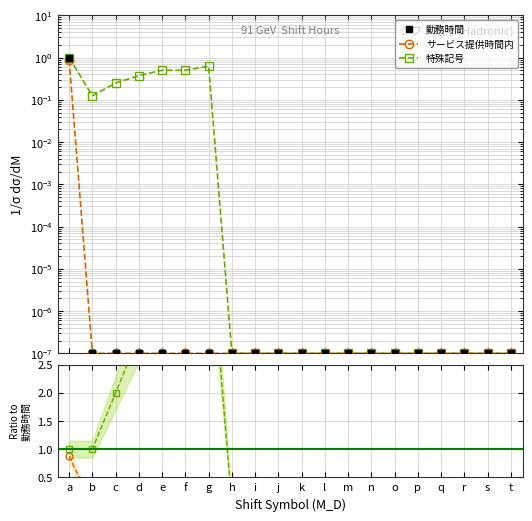

The value of 勤務時間 at f is 0.0. True or false?

True